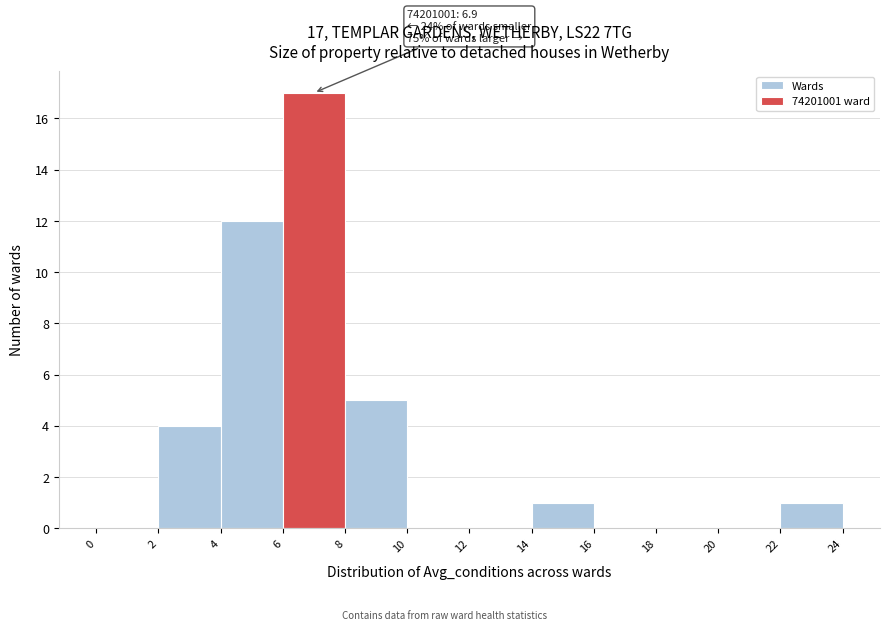

Over which range of the x-axis is the bar tallest?

6 to 8